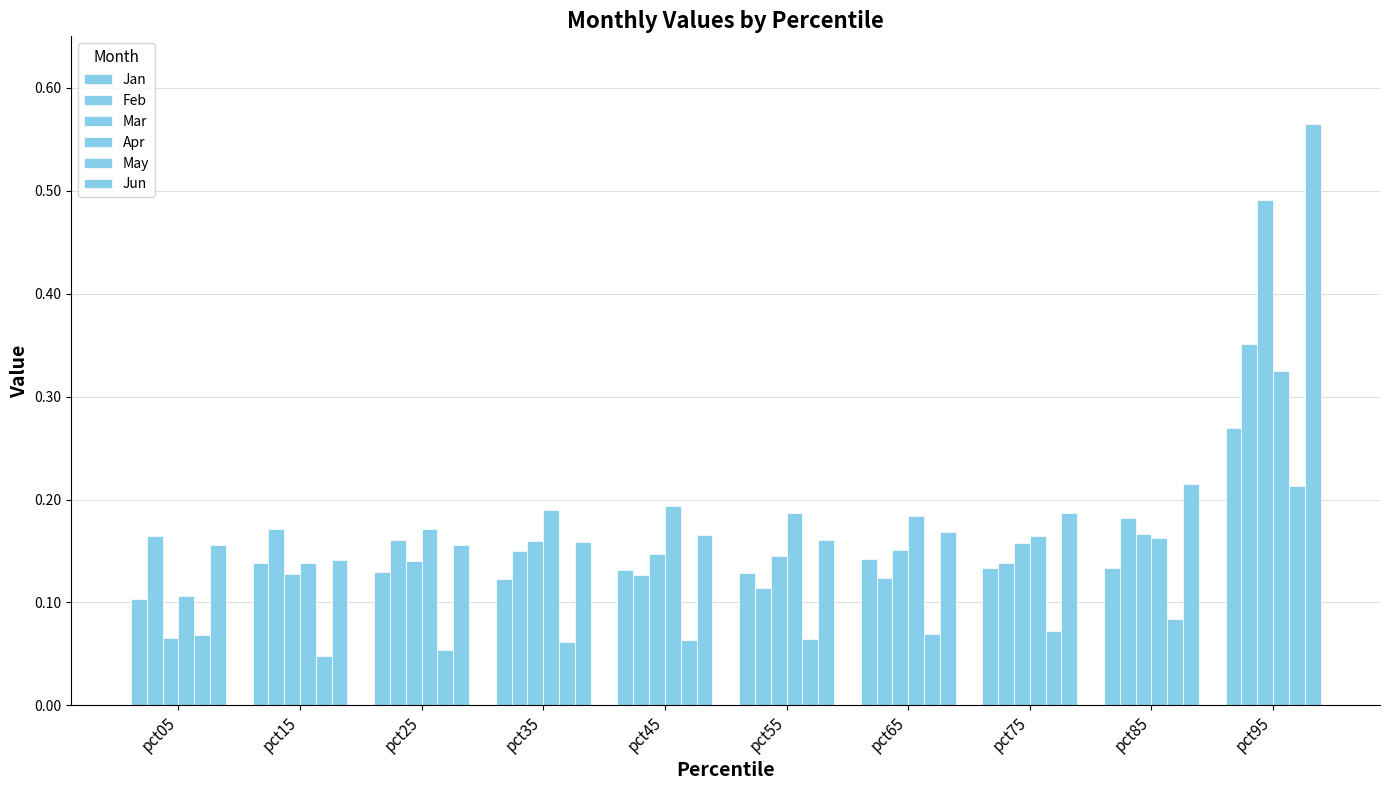

What value does the Feb series have at pct45?

0.1